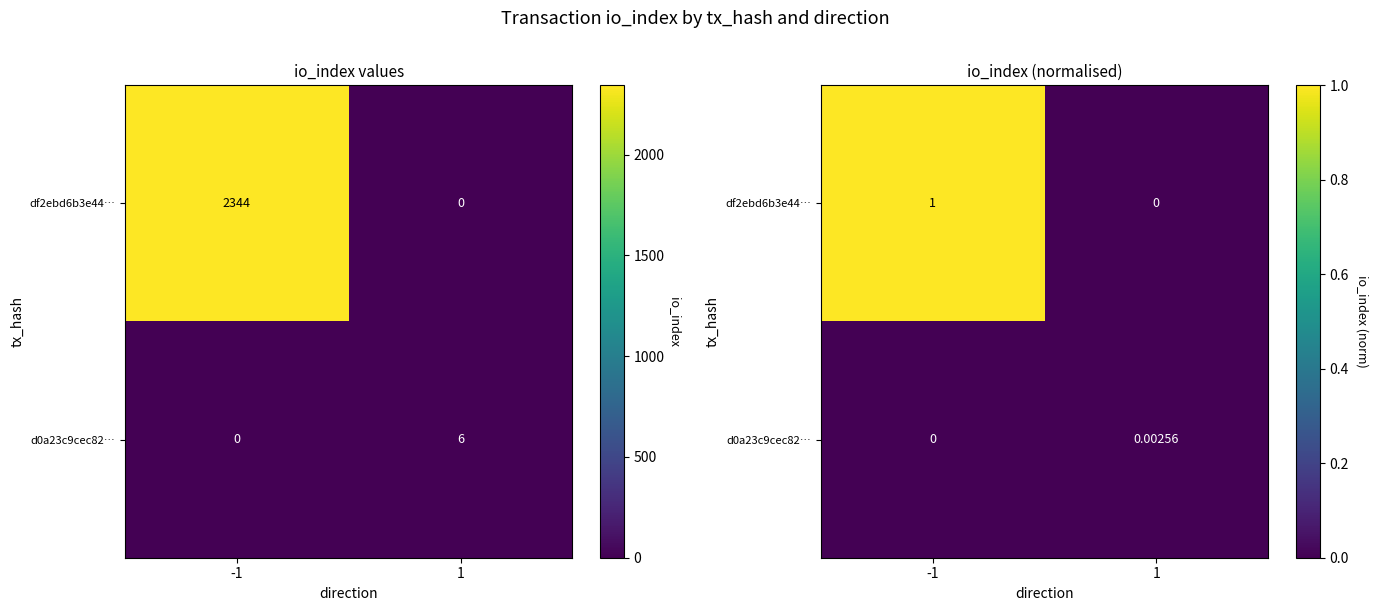

Is the value of d0a23c9cec82… at 1 greater than the value of df2ebd6b3e44… at -1?

No